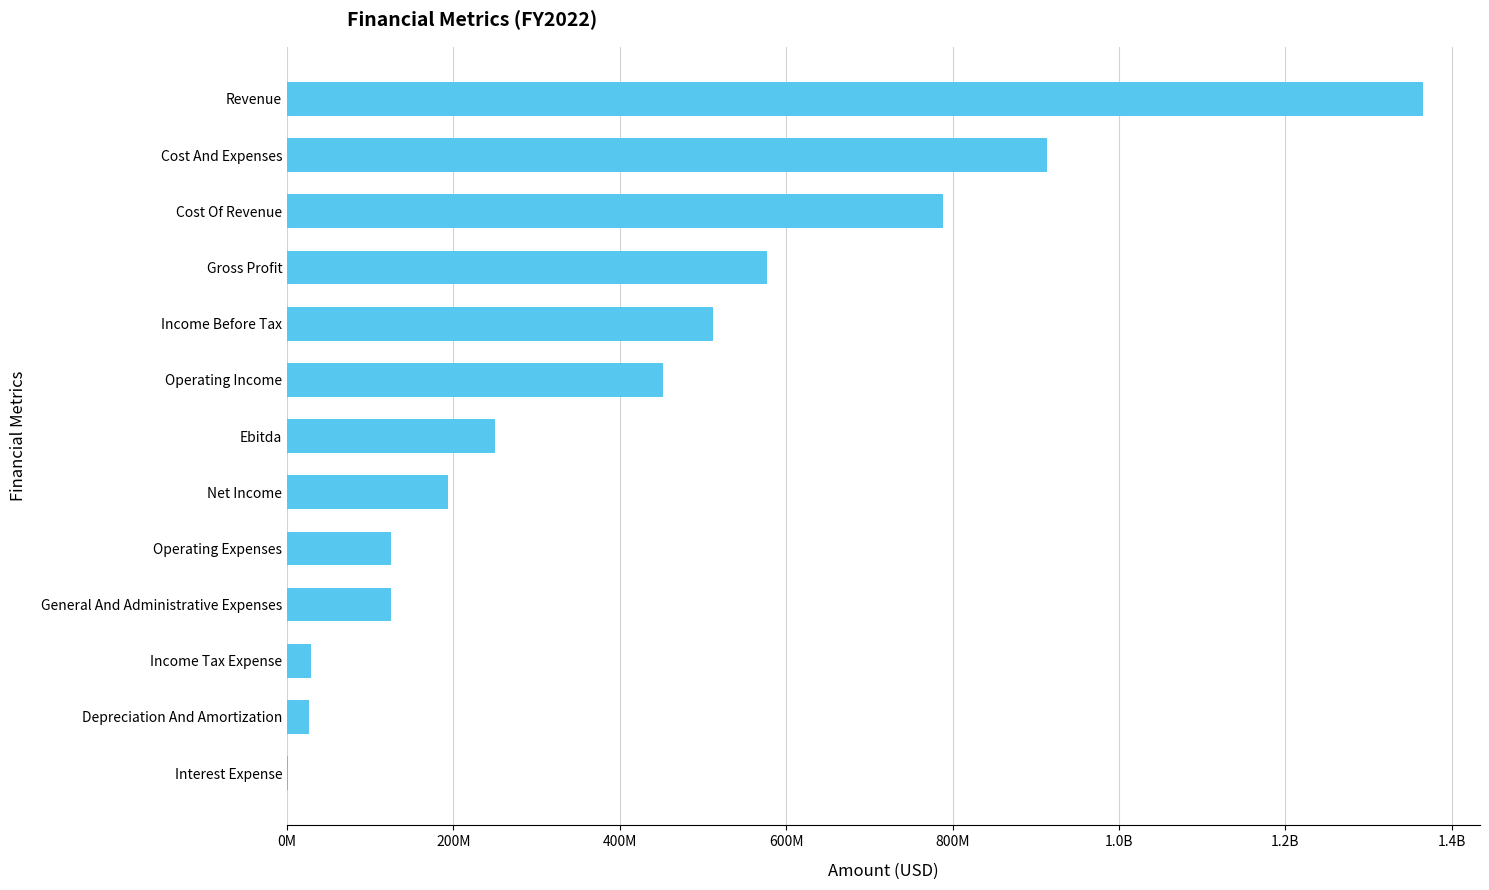

What is the sum of the values at Cost And Expenses and Interest Expense?

914276000